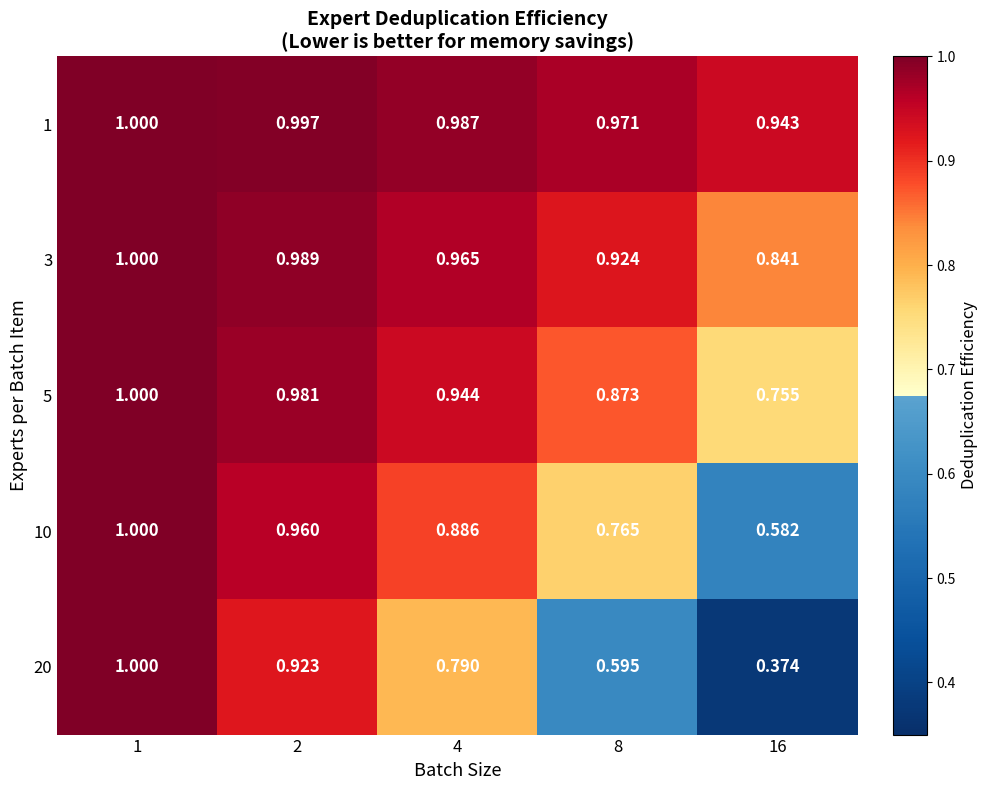

How many series are shown in this chart?

5